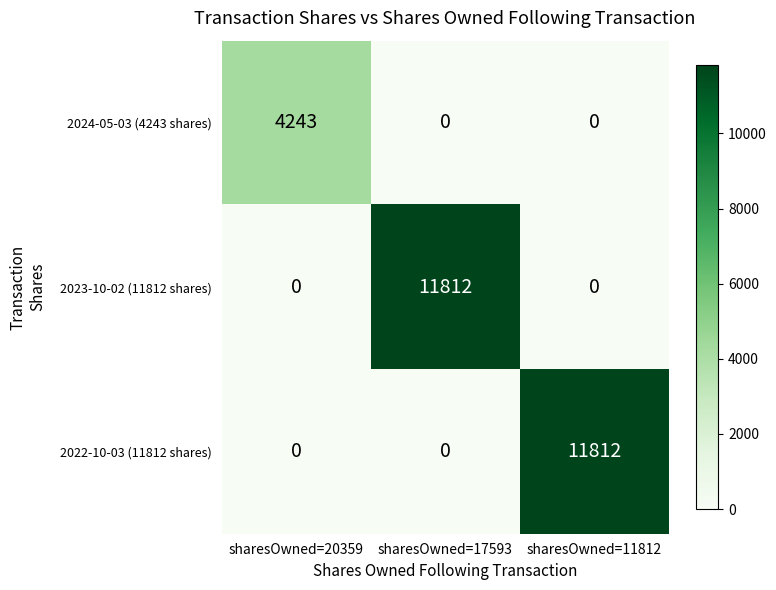

What is the total value across all series at sharesOwned=20359?

4243